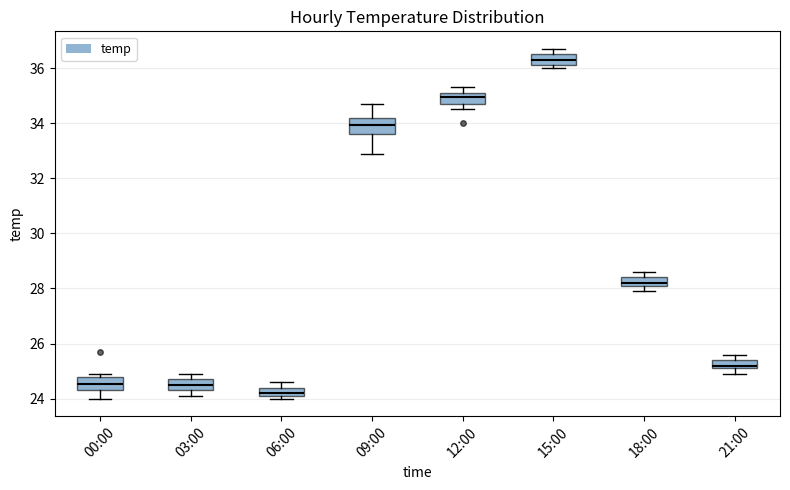

Which box's median line is the highest?

15:00